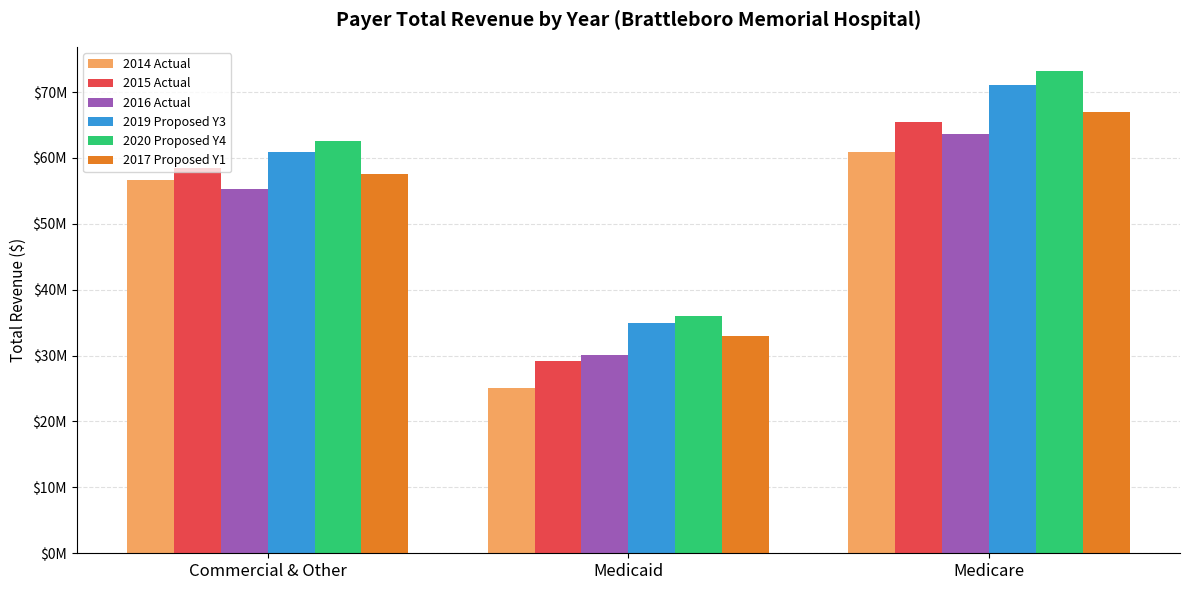

Rank the series by their maximum value, from highest to lowest.

2020 Proposed Y4, 2019 Proposed Y3, 2017 Proposed Y1, 2015 Actual, 2016 Actual, 2014 Actual